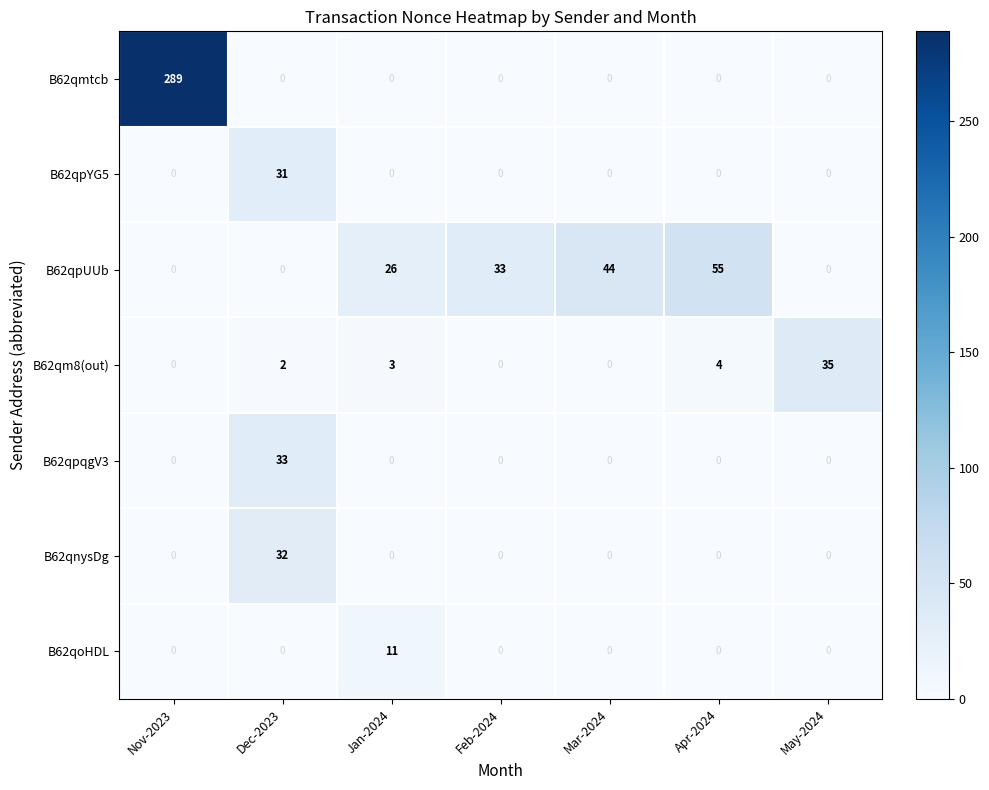

What is the maximum value shown in the chart?

289